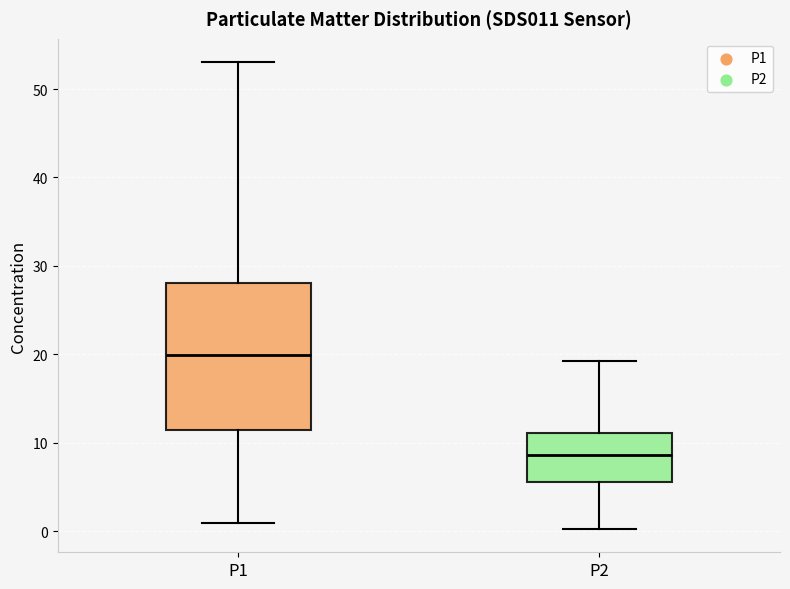

Which box has the lowest median line?

P2